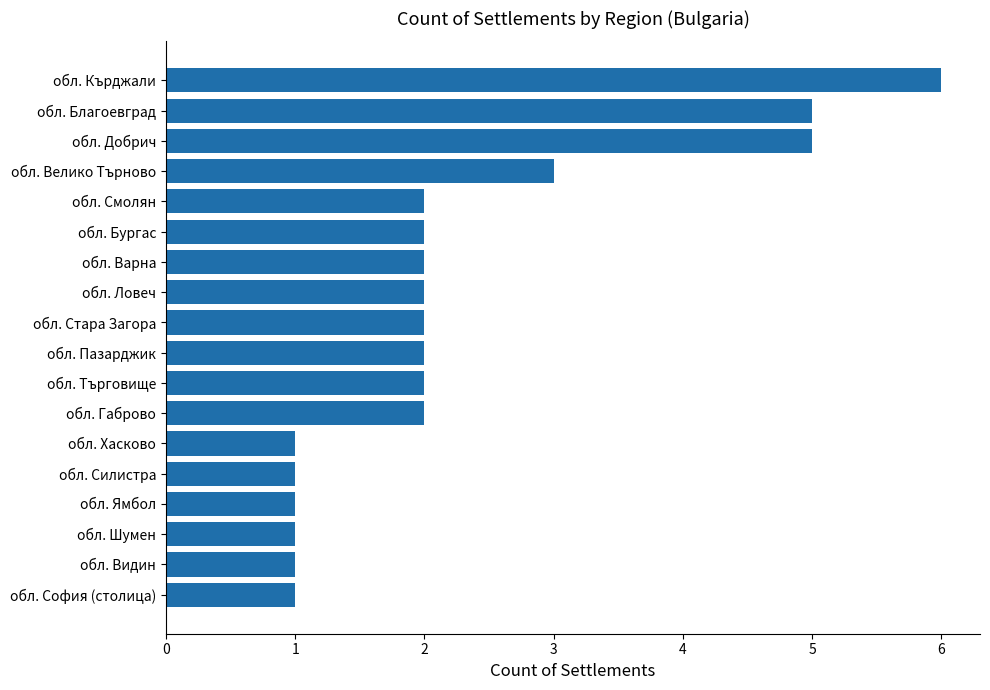

At which label is the value closest to 3?

обл. Велико Търново